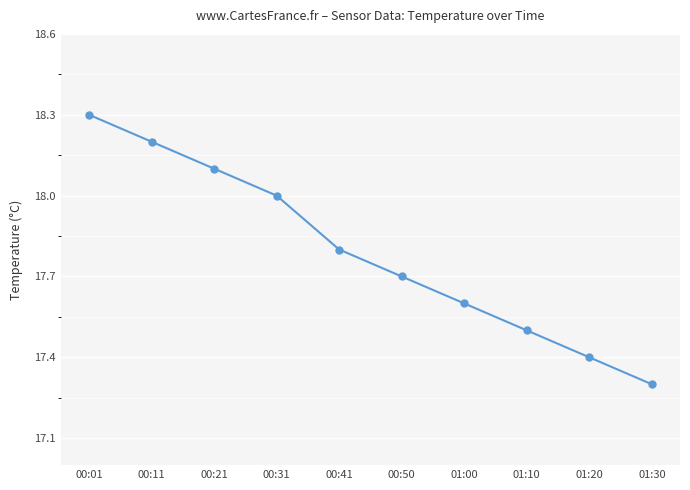

What is the difference between the second highest and minimum values?

0.9